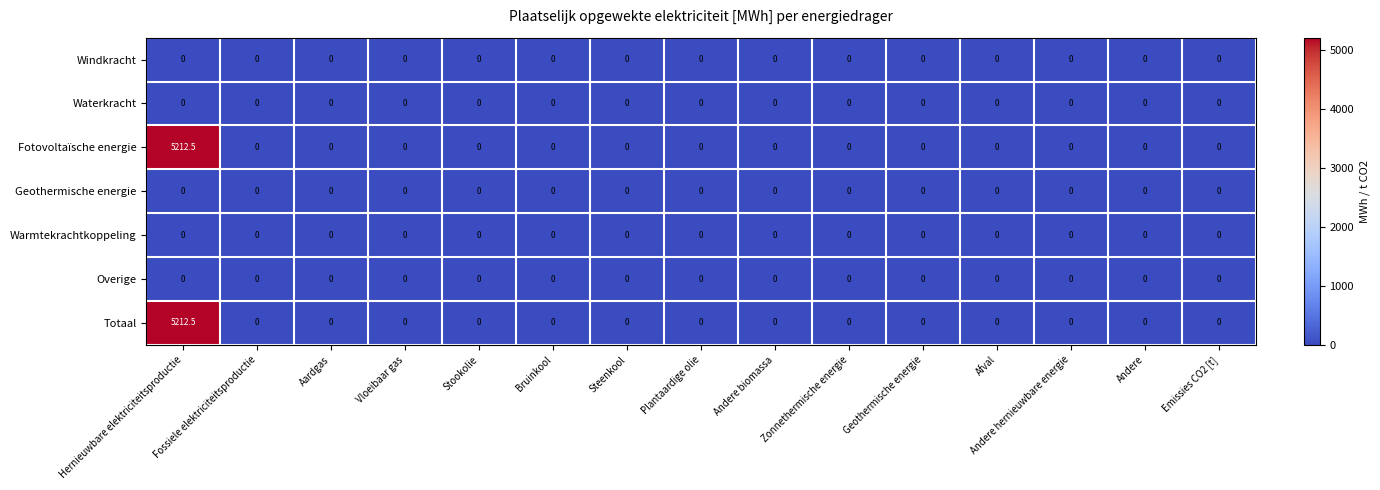

What is the difference between the maximum and minimum values in the Fotovoltaïsche energie series?

5212.5